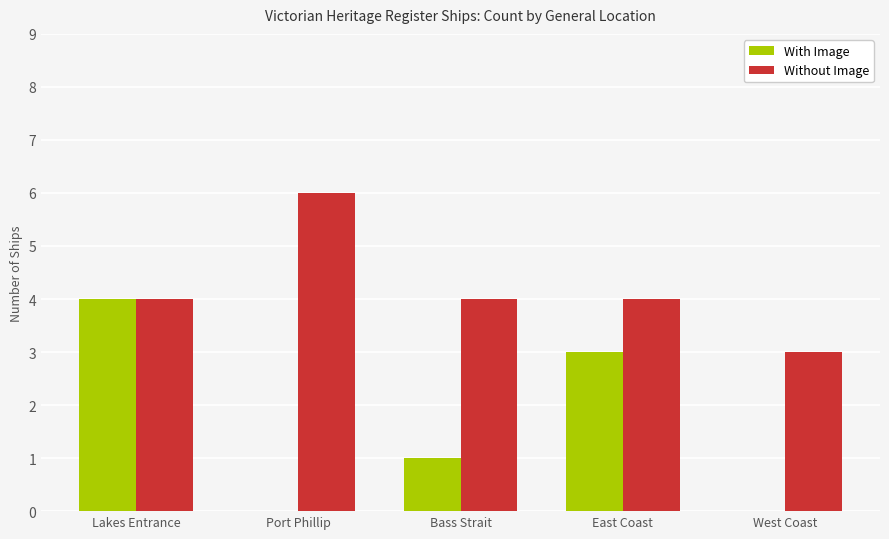

Which series has the widest spread of values?

With Image